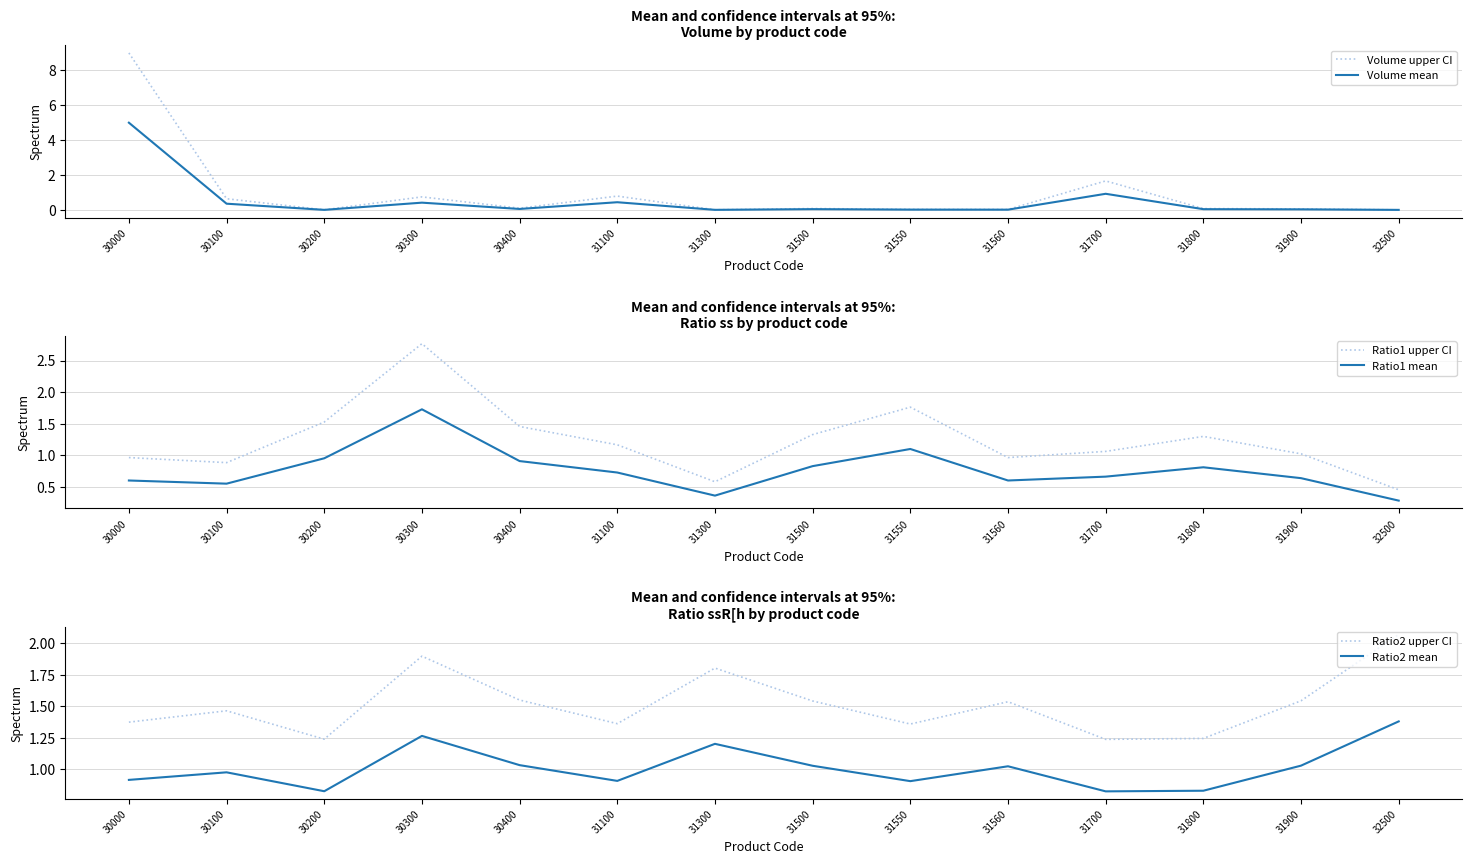

Between 31100 and 30400, which is larger?

31100